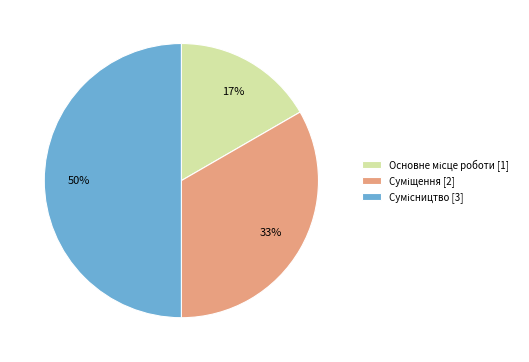

How many slices are in this pie chart?

3